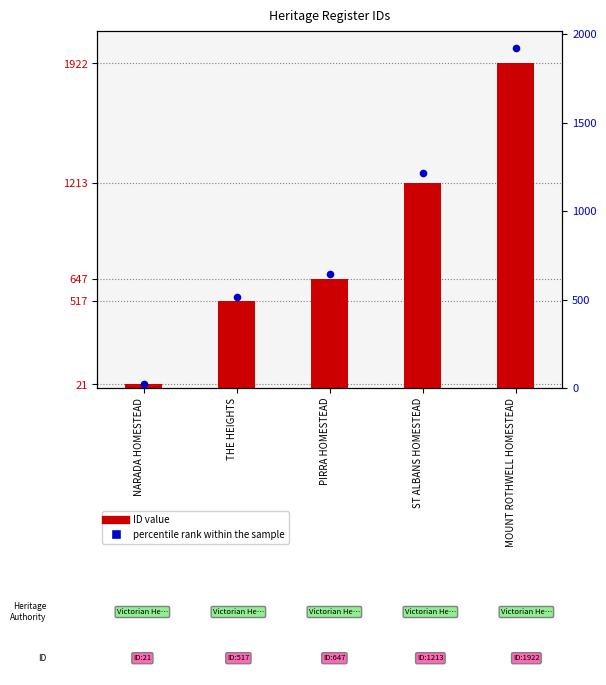

Which series reaches the minimum Y coordinate?

ID